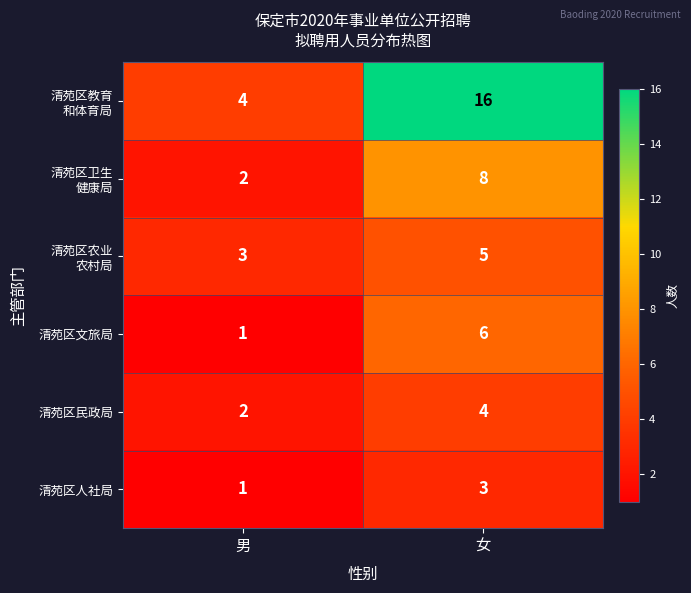

At which category does the chart reach its peak across all series?

女